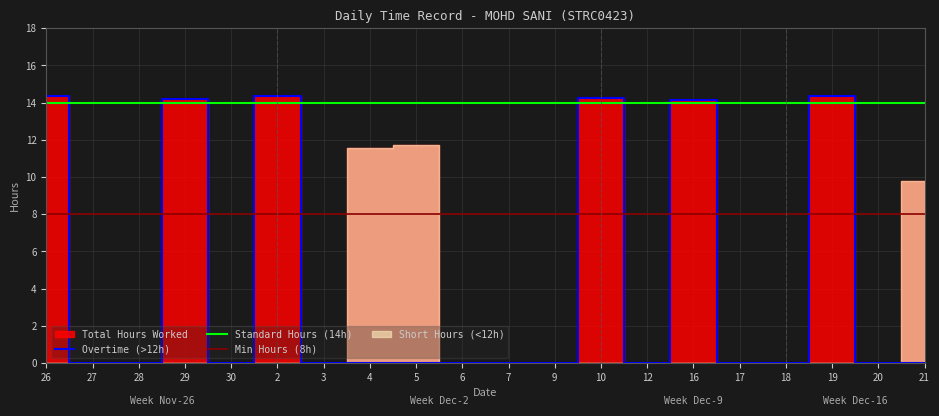

Reading left to right, what are all the values shown in this chart?

Total Hours Worked: 26=14.3	27=0.0	28=0.0	29=14.2	30=0.0	2=14.3	3=0.0	4=11.6	5=11.7	6=0.0	7=0.0	9=0.0	10=14.3	12=0.0	16=14.2	17=0.0	18=0.0	19=14.3	20=0.0	21=9.8
Overtime Hours: 26=14.3	27=0.0	28=0.0	29=14.2	30=0.0	2=14.3	3=0.0	4=11.6	5=11.7	6=0.0	7=0.0	9=0.0	10=14.3	12=0.0	16=14.2	17=0.0	18=0.0	19=14.3	20=0.0	21=9.8